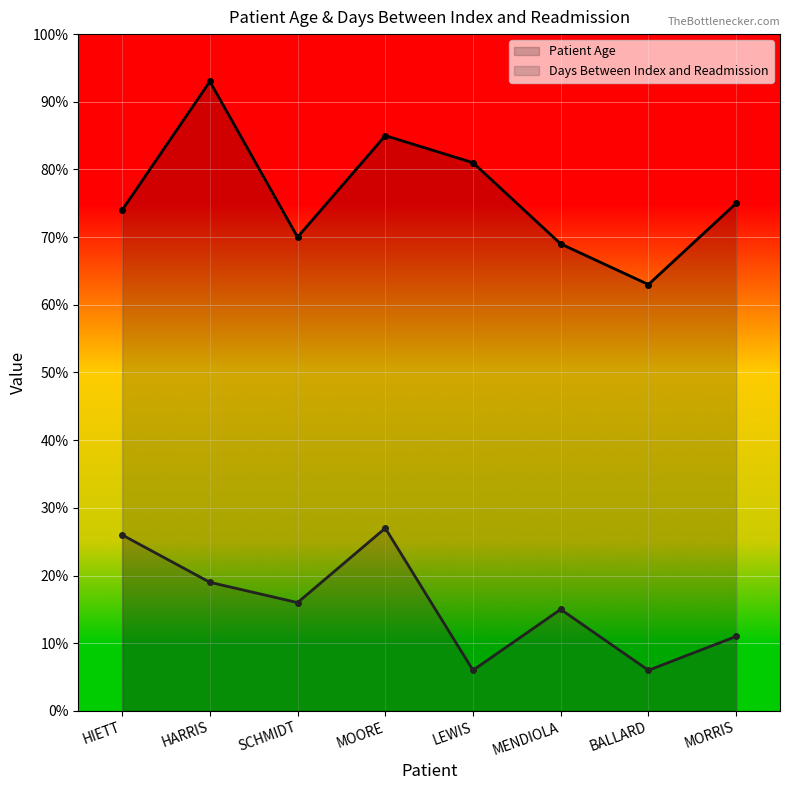

Rank the series by their average value, from lowest to highest.

Days Between Index and Readmission line, Patient Age line